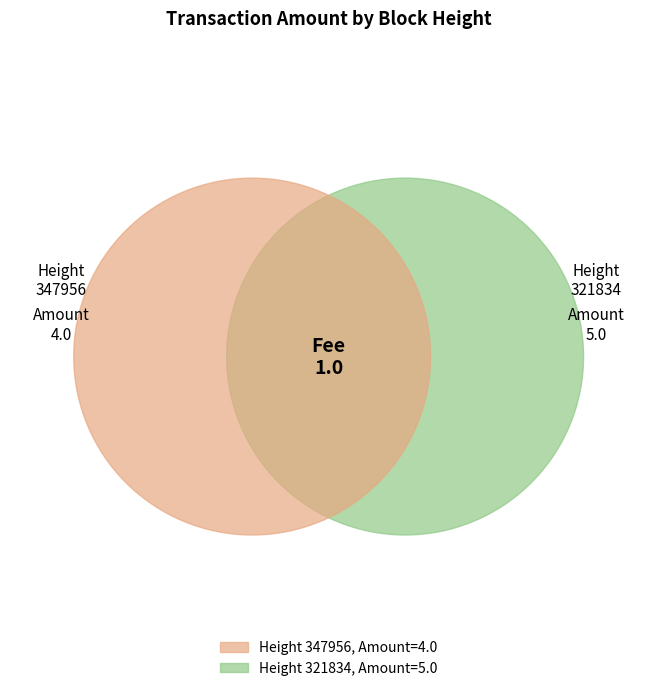

Which category accounts for the majority?

321834